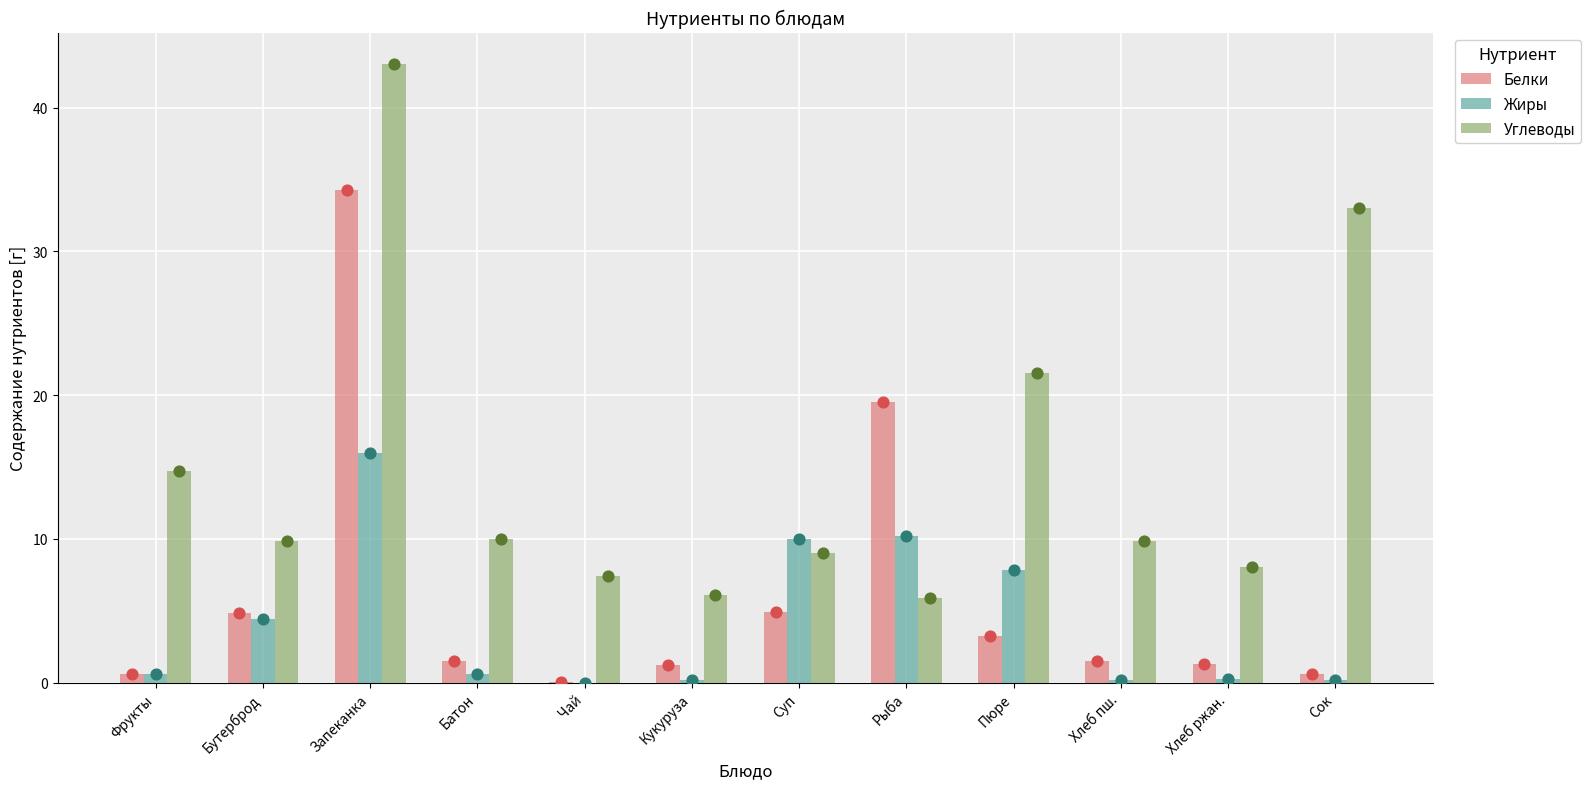

At how many categories does at least one series exceed 18?

4